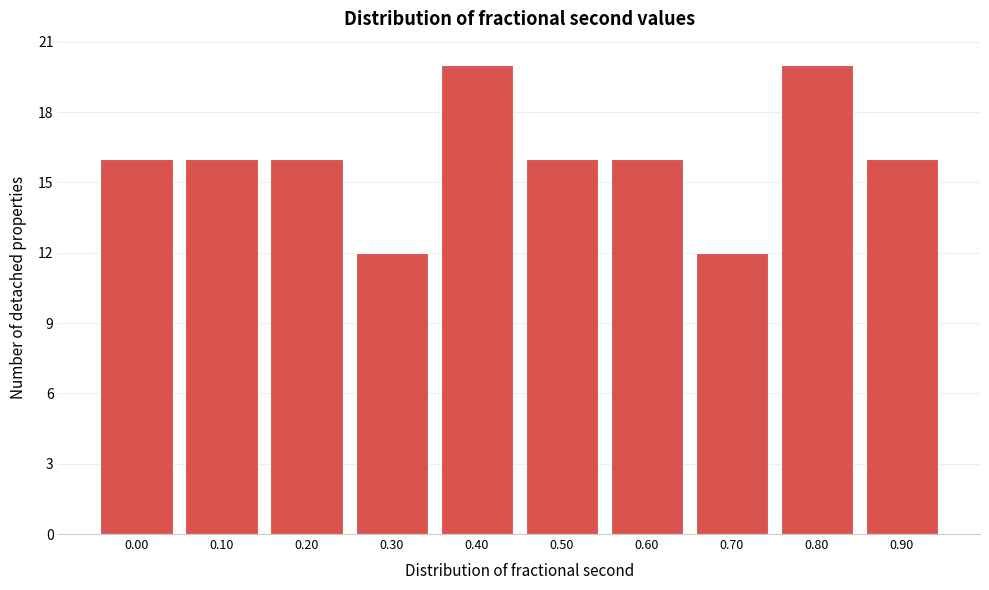

Reading left to right, what are all the values shown in this chart?

0.00=16	0.10=16	0.20=16	0.30=12	0.40=20	0.50=16	0.60=16	0.70=12	0.80=20	0.90=16